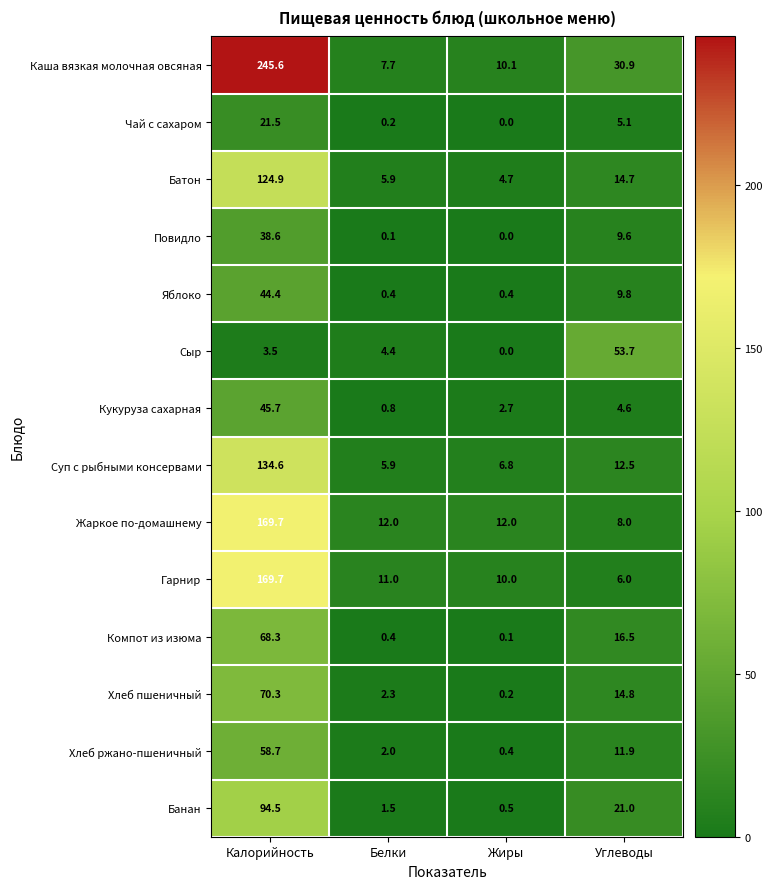

What is the sum of the Хлеб пшеничный values at Углеводы and Белки?

17.1